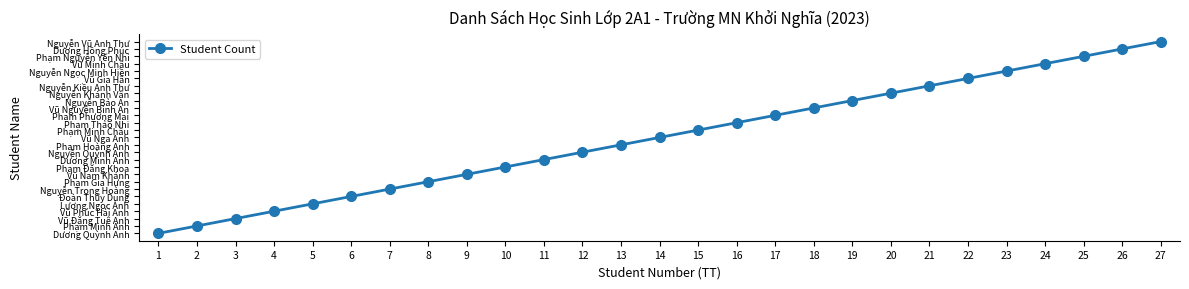

What is the value of the 17th point from the left?

17